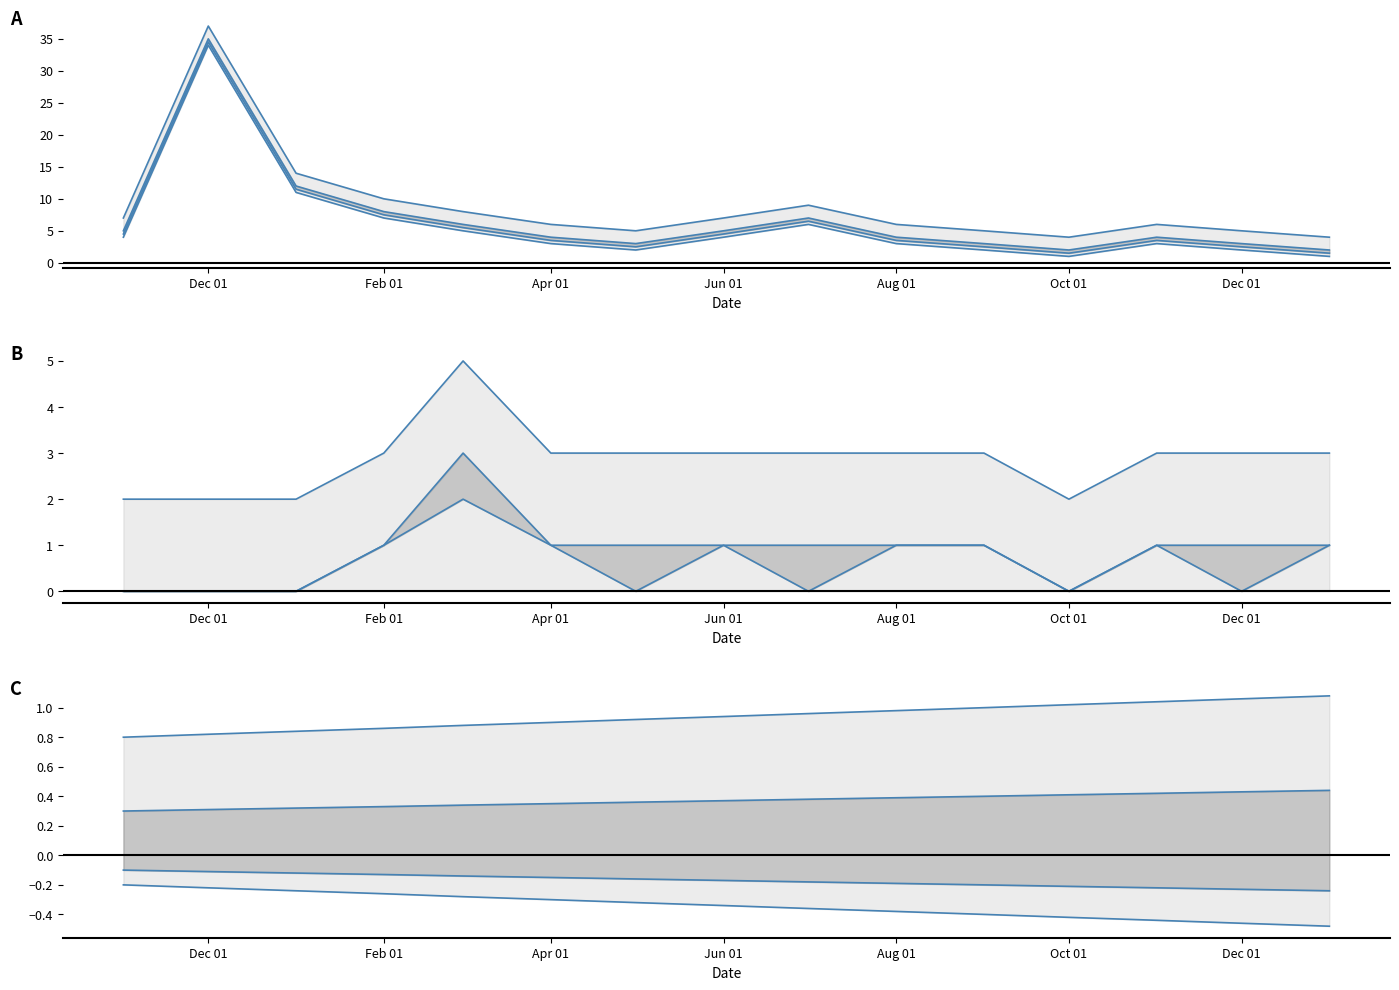

Which has a higher value, 2019-03 or 2019-08?

2019-03